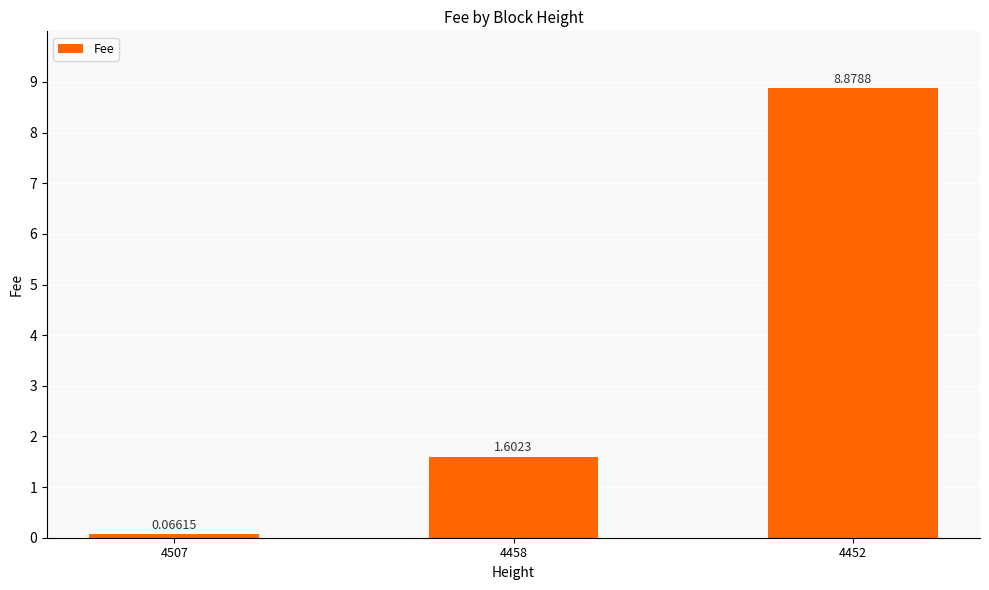

Are the bars horizontal?

No